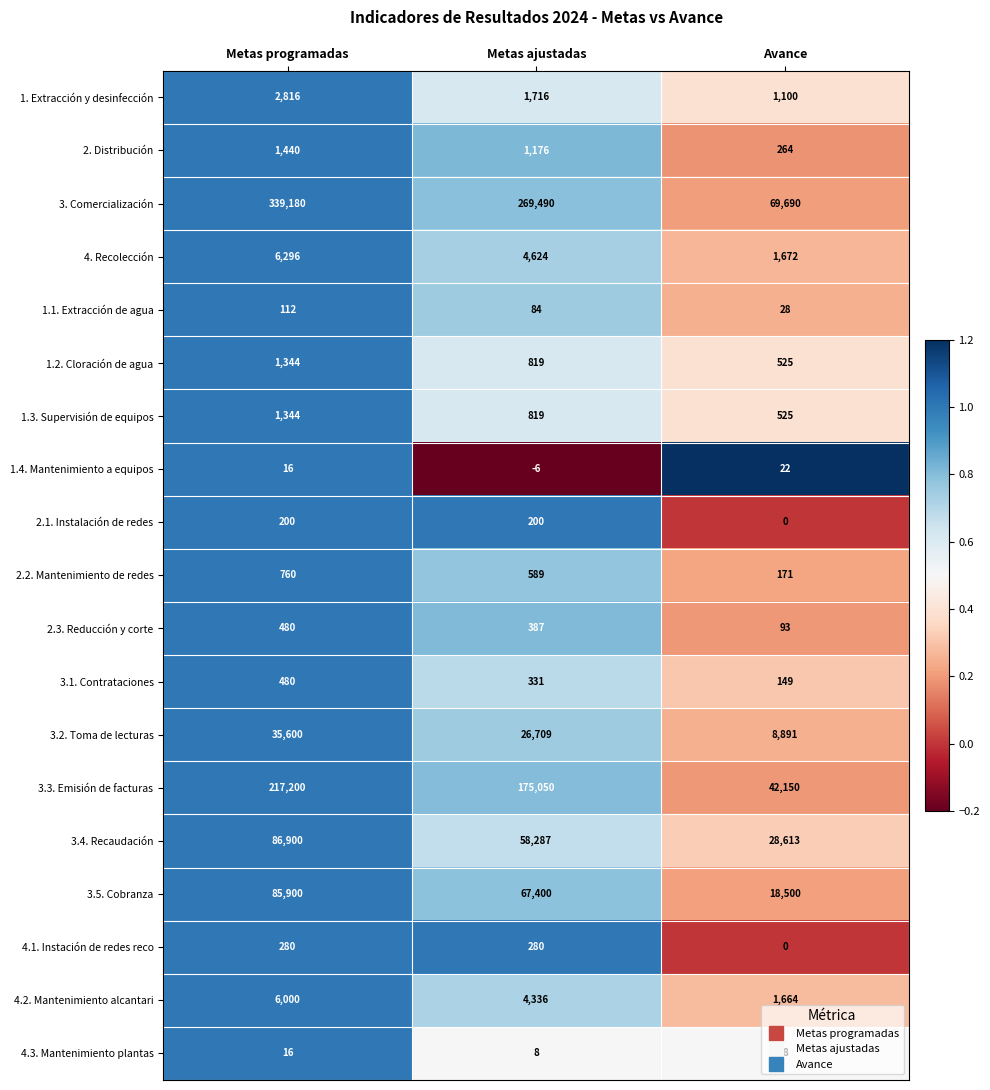

What is the total value across all series at Metas ajustadas?

612299